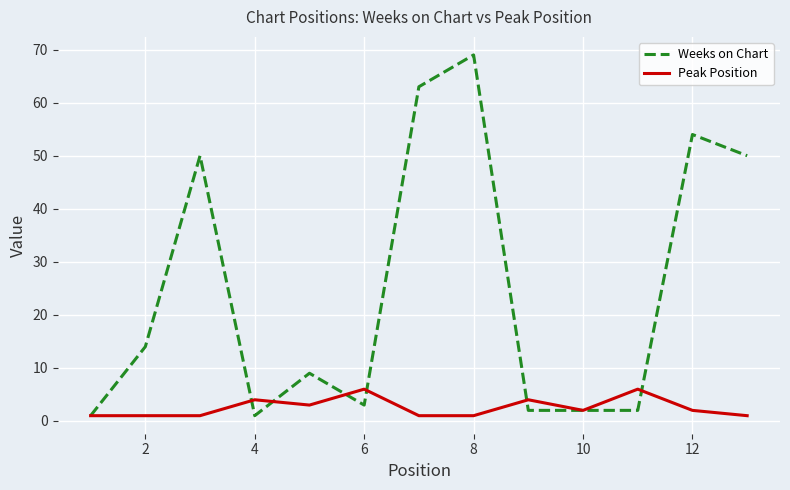

True or false: Weeks on Chart and Peak Position intersect in this chart.

True